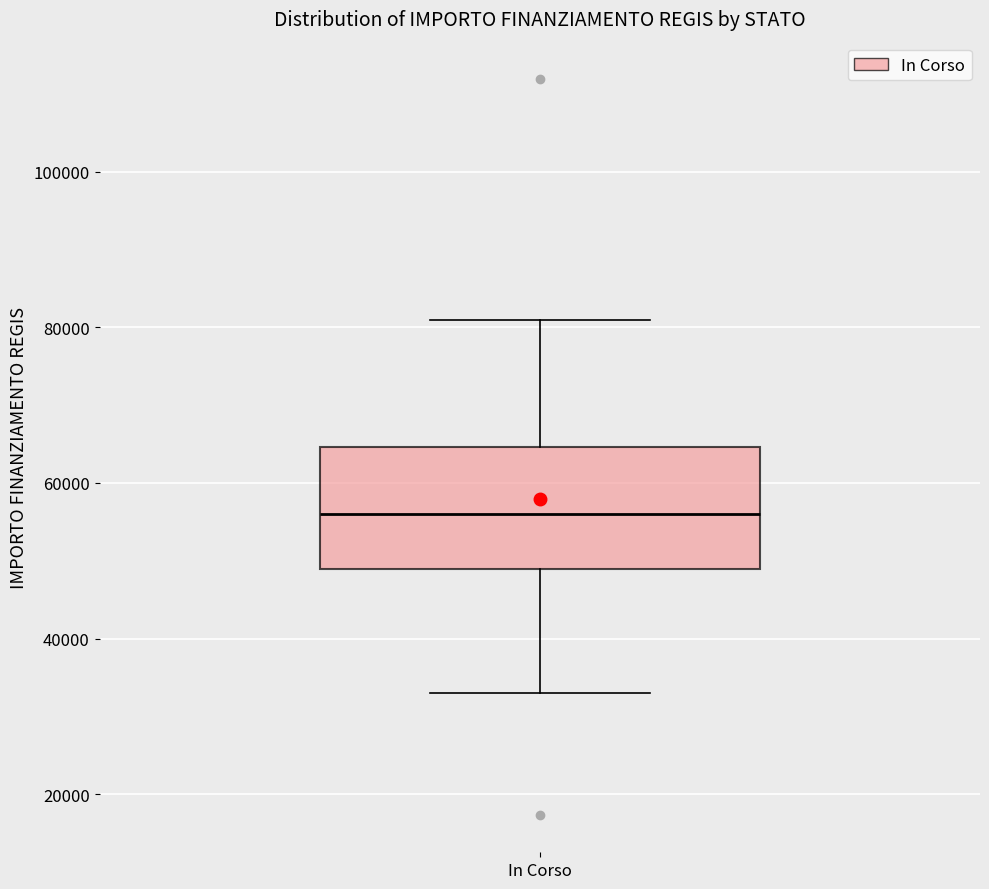

Where does the upper whisker of the box for In Corso end on the y-axis? The values are not printed on the chart, so give them approximately, as read against the axis.

80000